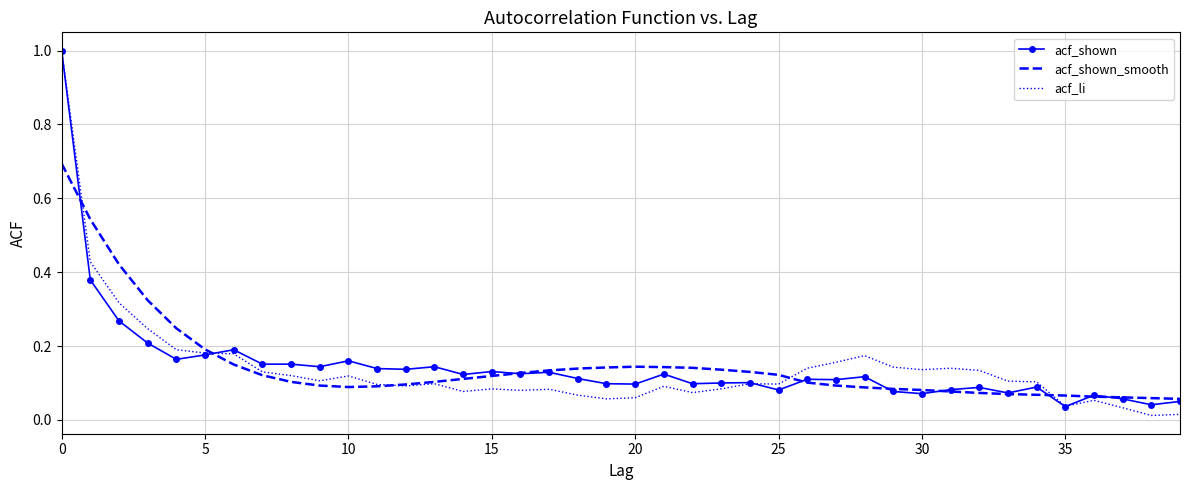

What is the greatest value displayed?

1.0